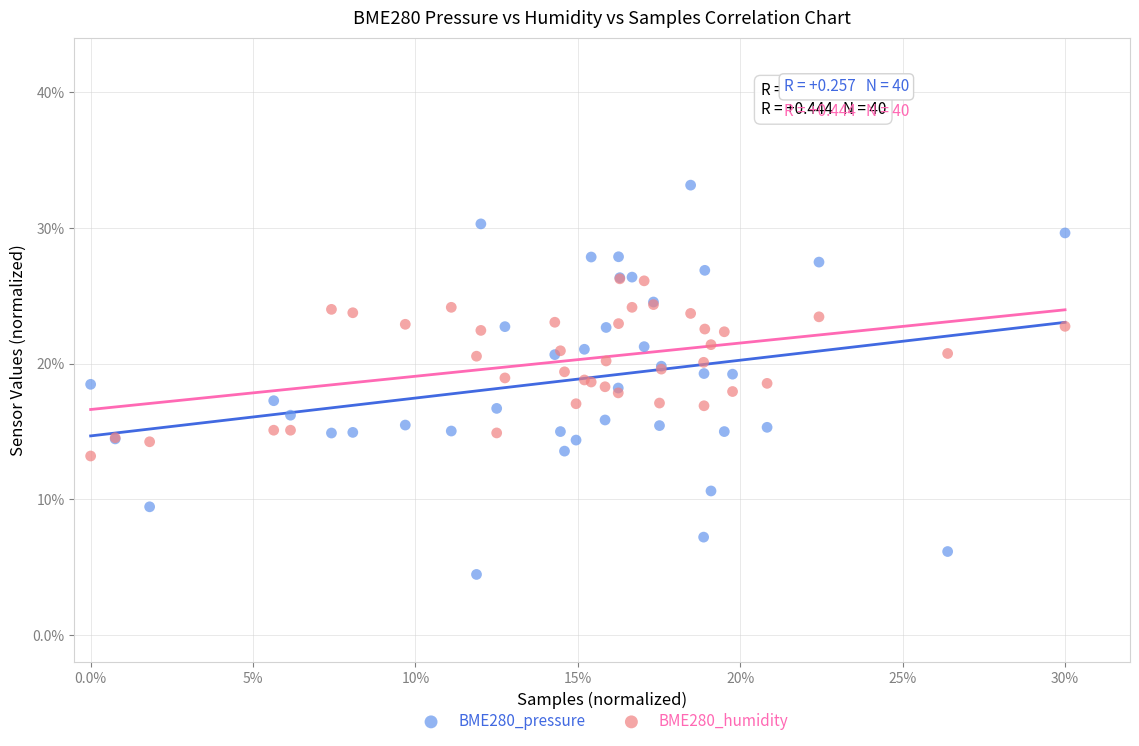

Which series contains the lowest Y value?

BME280_pressure